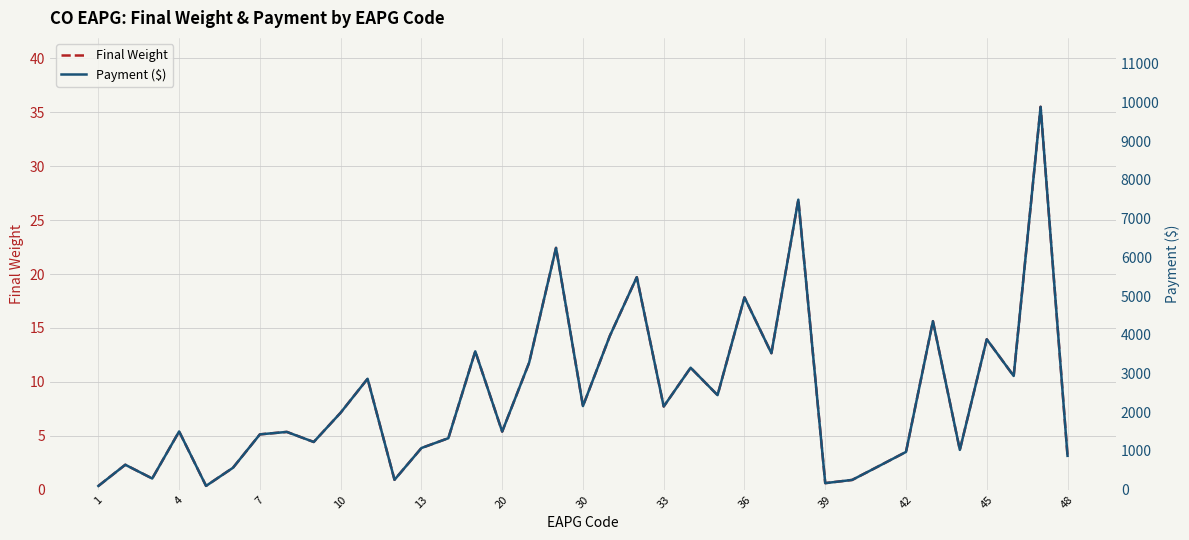

The Final Weight series shows 30.7 at 36. True or false?

False